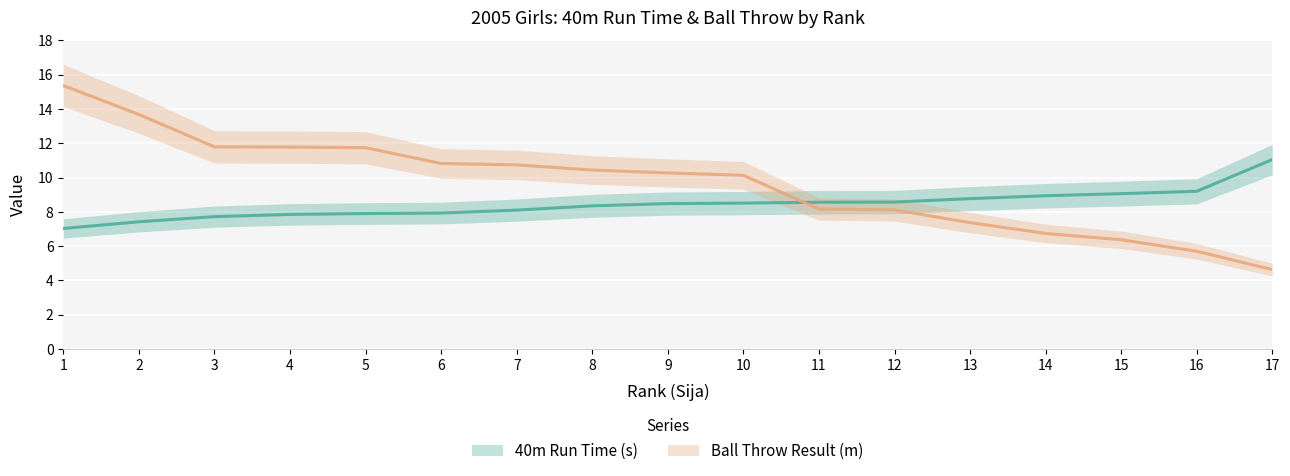

Between which two adjacent categories do Ball Throw Result (m) and 40m Run Time (s) first intersect?

10 and 11